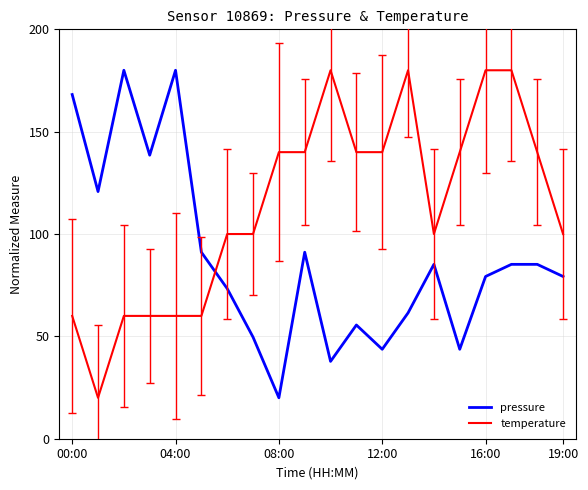

How many intersections are there between temperature and pressure?

1